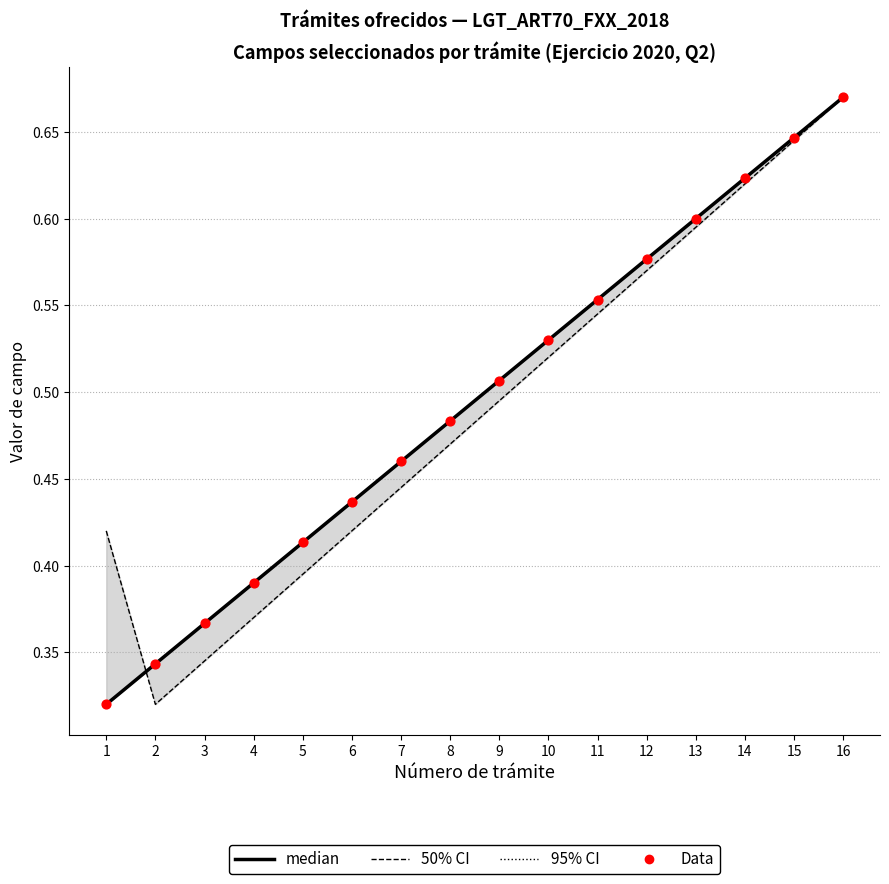

Which series has the widest spread of Y values?

95% CI